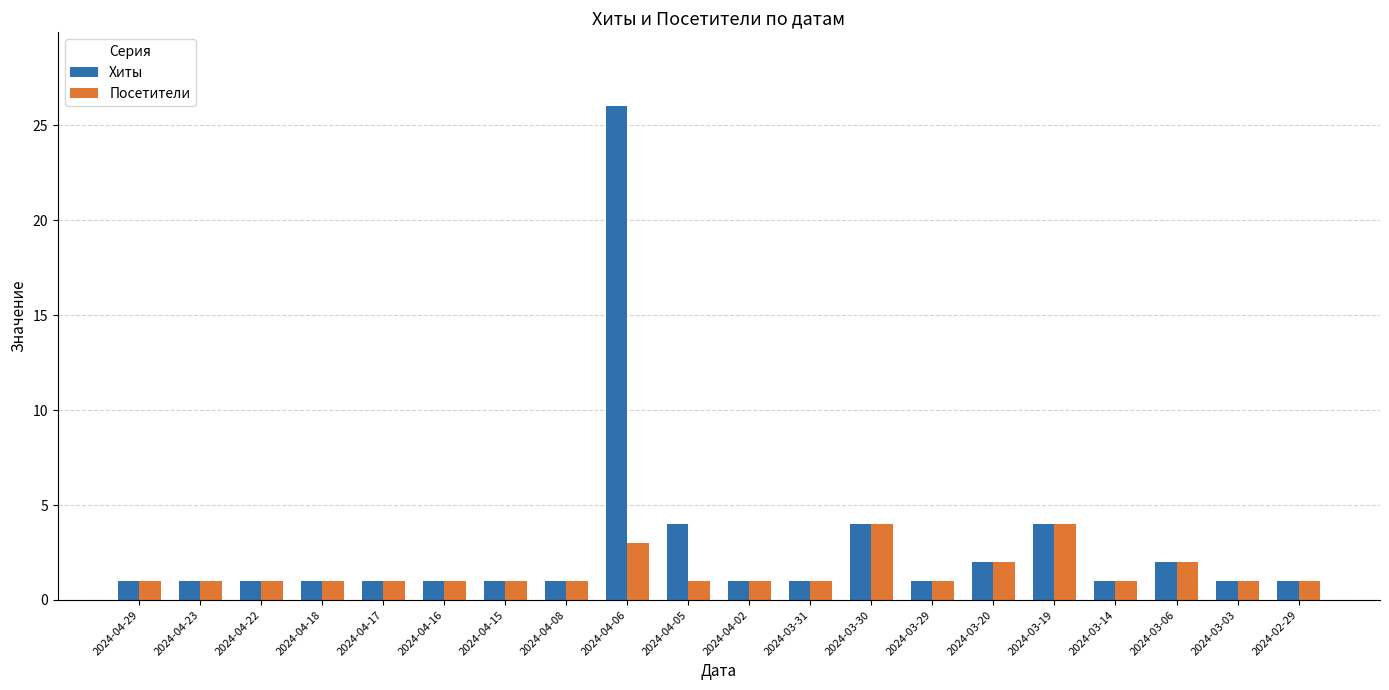

Rank the series by their maximum value, from highest to lowest.

Хиты, Посетители